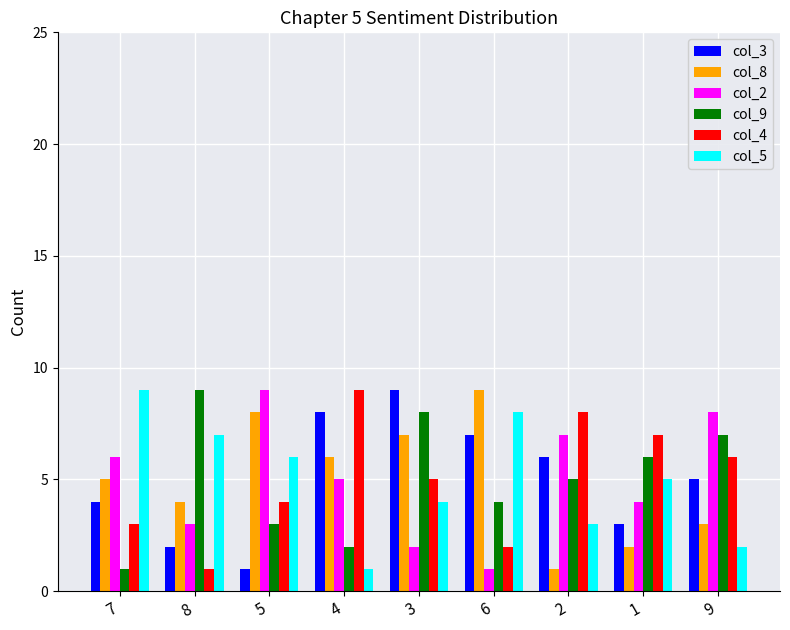

Is the value of col_2 at 7 greater than the value of col_8 at 6?

No